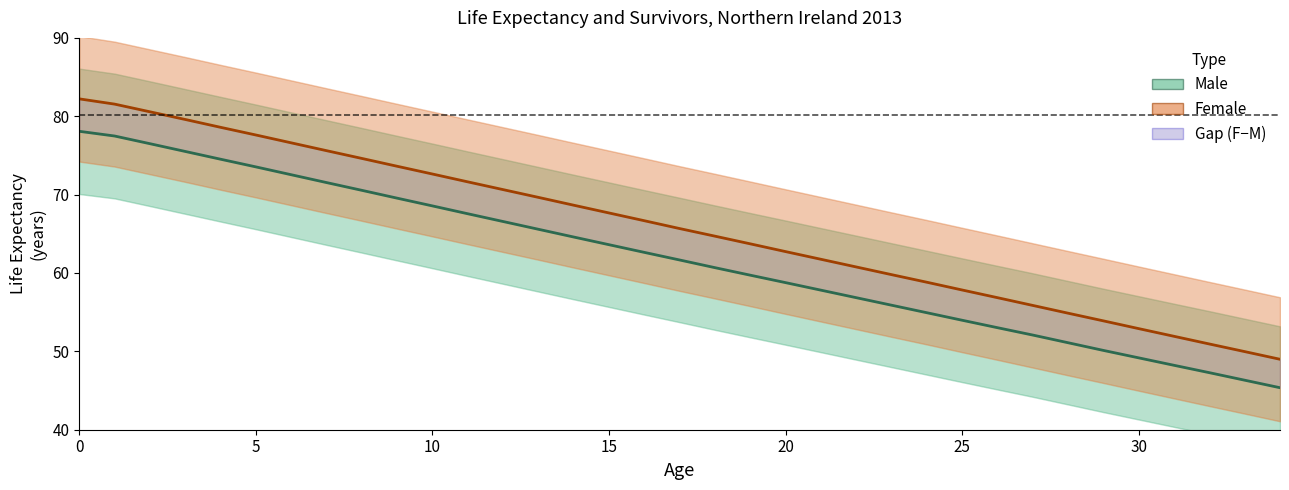

What is the difference between the Male Life Expectancy values at 25 and 18?

6.7